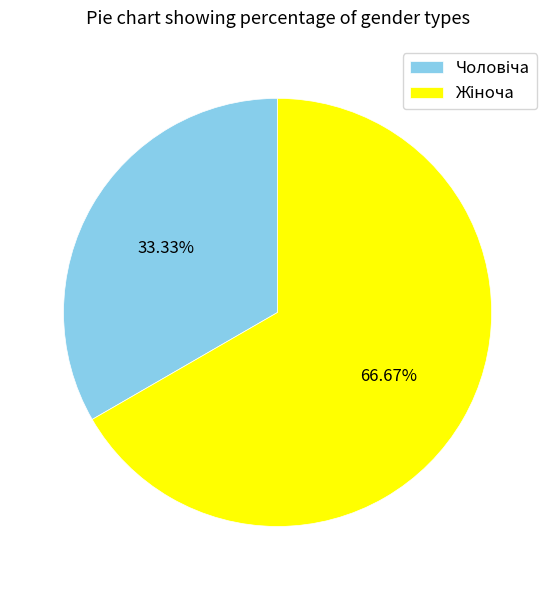

Is there a majority slice in this chart?

Yes